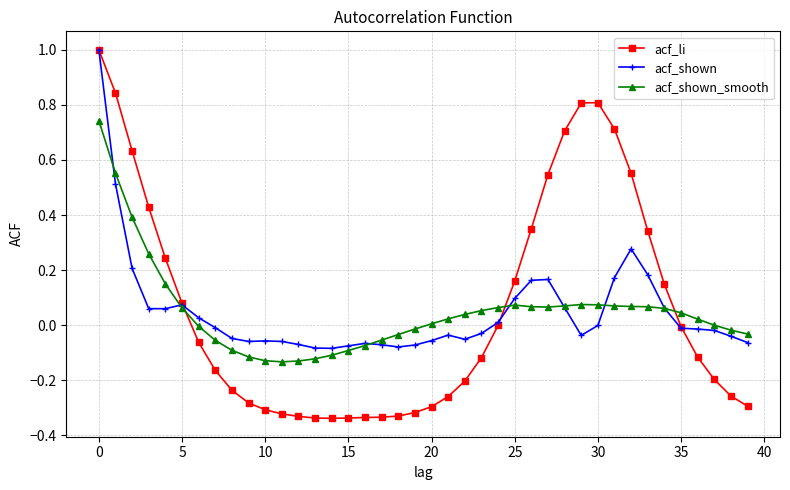

How many categories are shown in the chart?

40